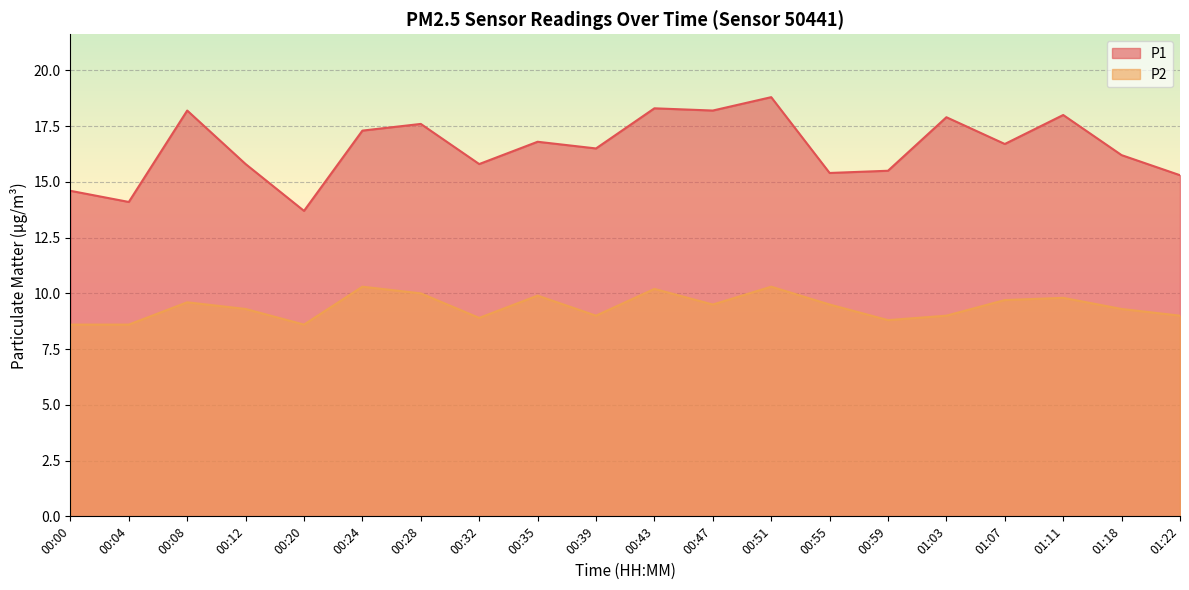

What is the spread (max minus min) of values at 00:20?

5.1